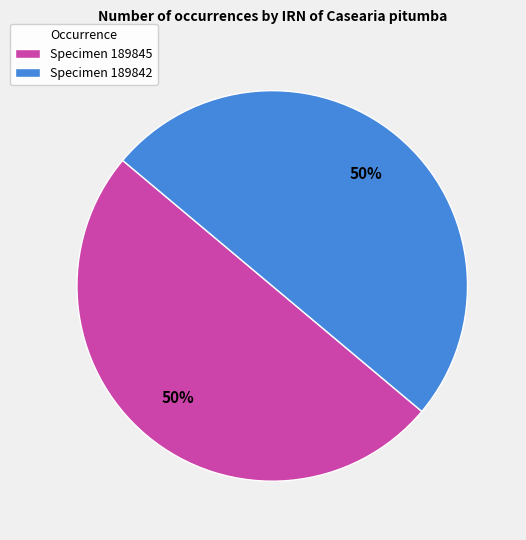

Approximately how many times larger is the value at Specimen 189842 compared to Specimen 189845?

1.0